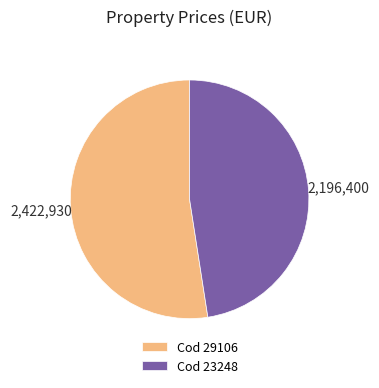

Is the sum of Cod 29106 and Cod 23248 greater than half?

Yes